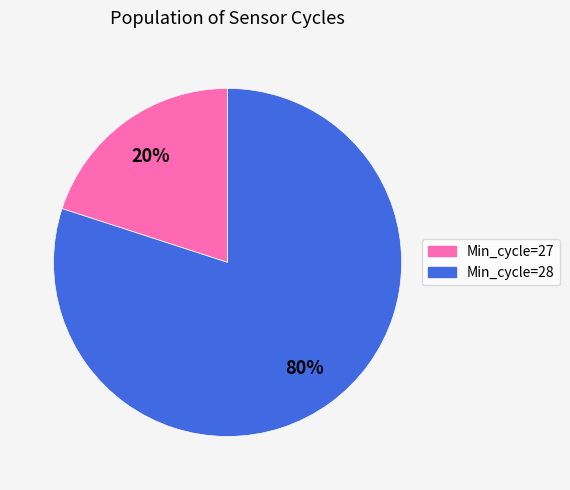

Which slice is the largest?

Min_cycle=28